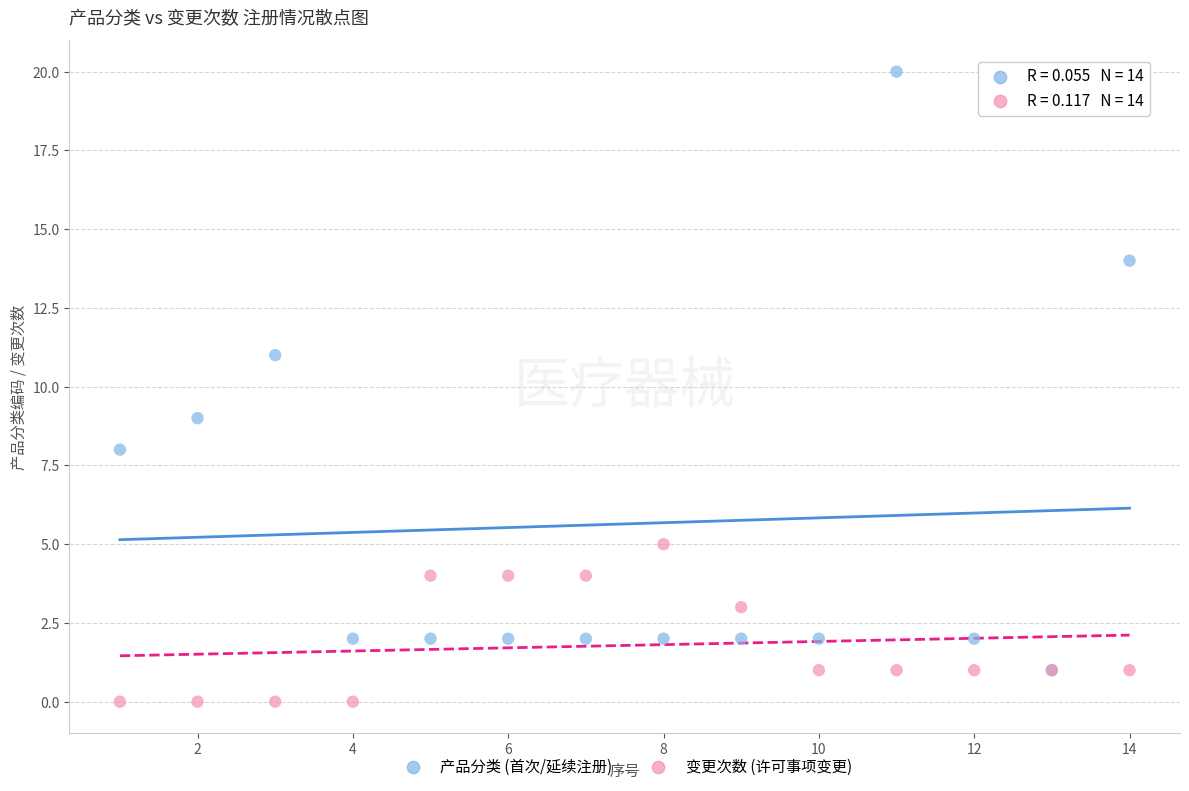

Which series has the largest Y range (max minus min)?

产品分类 (首次/延续注册)